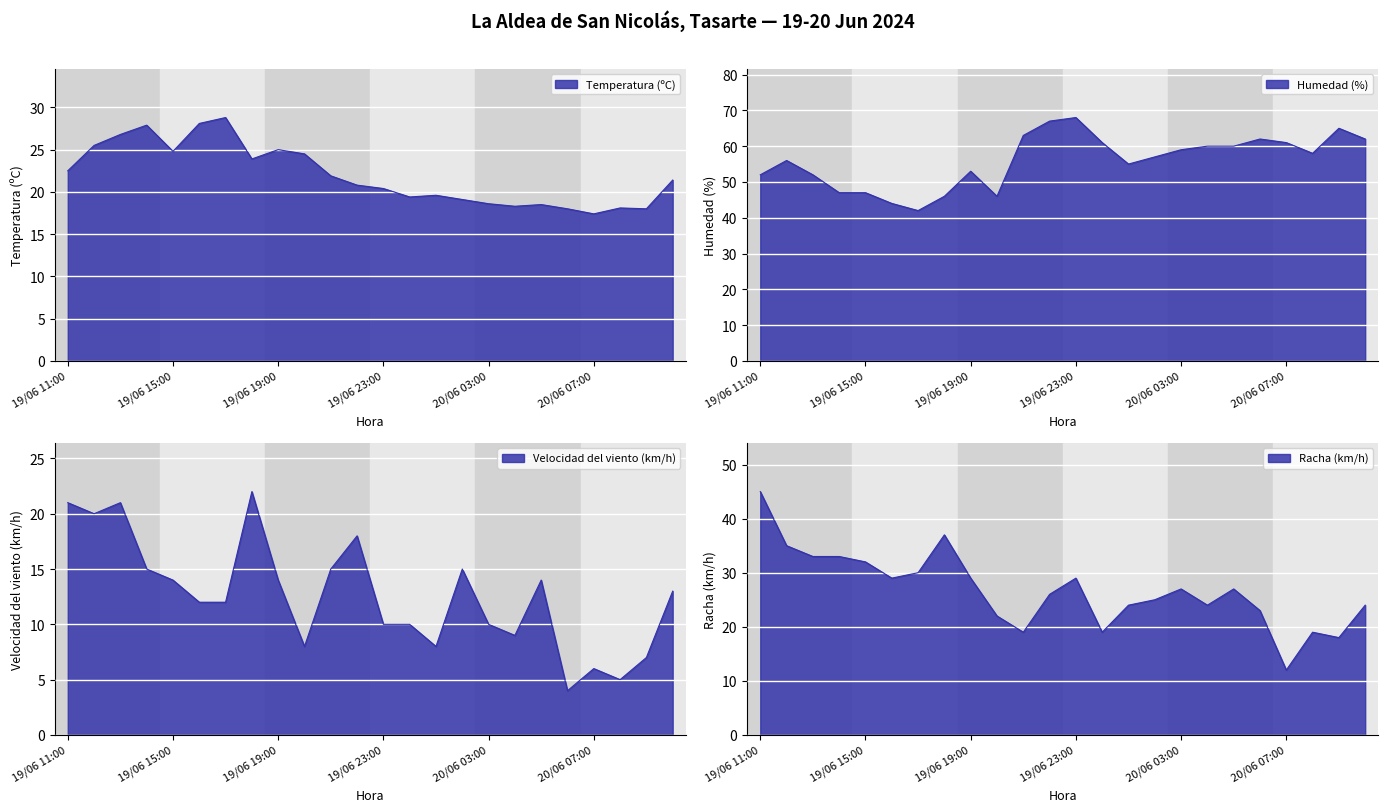

How many interior local peaks does the Velocidad del viento (km/h) series have?

6